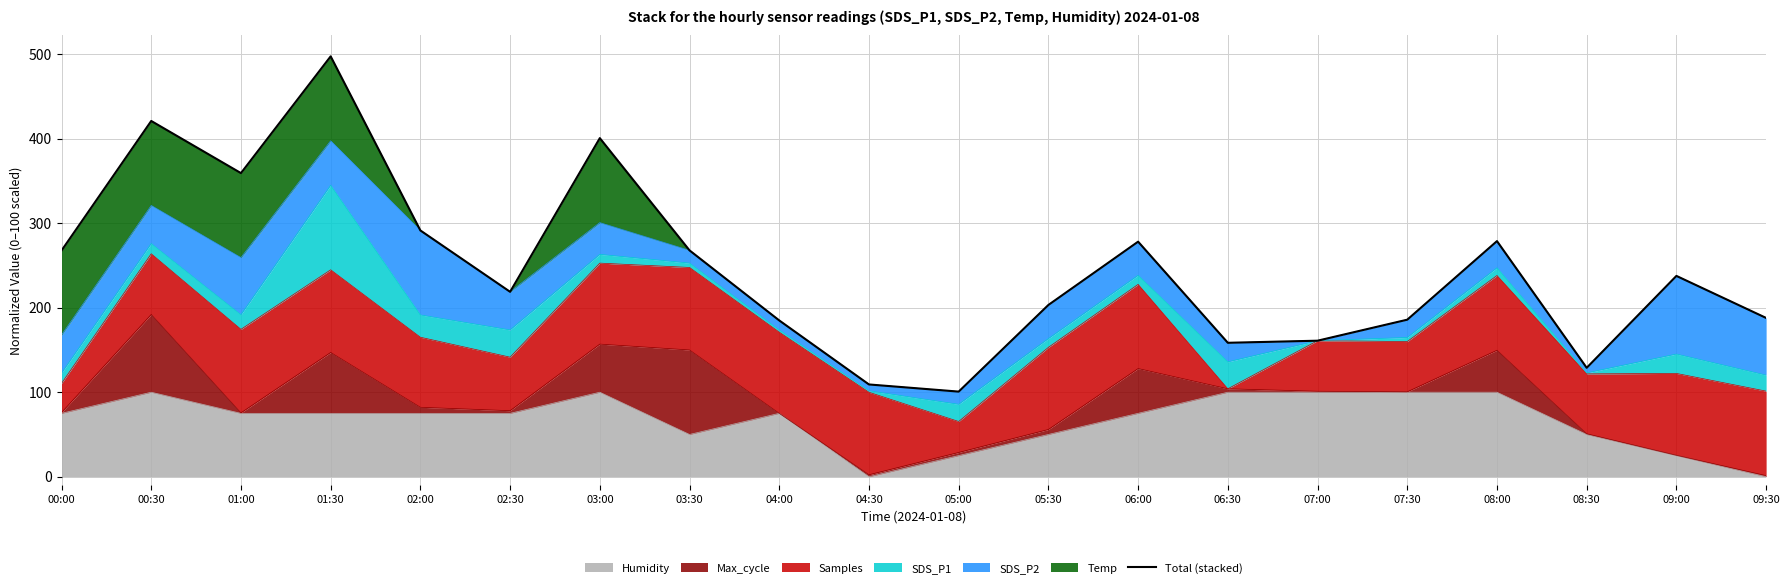

Reading left to right, list all the values displayed in this chart.

00:00=267.7	00:30=421.0	01:00=359.3	01:30=497.5	02:00=291.4	02:30=218.8	03:00=400.7	03:30=267.9	04:00=184.9	04:30=109.2	05:00=100.7	05:30=203.3	06:00=278.2	06:30=158.5	07:00=161.0	07:30=185.8	08:00=278.8	08:30=128.9	09:00=237.7	09:30=187.9